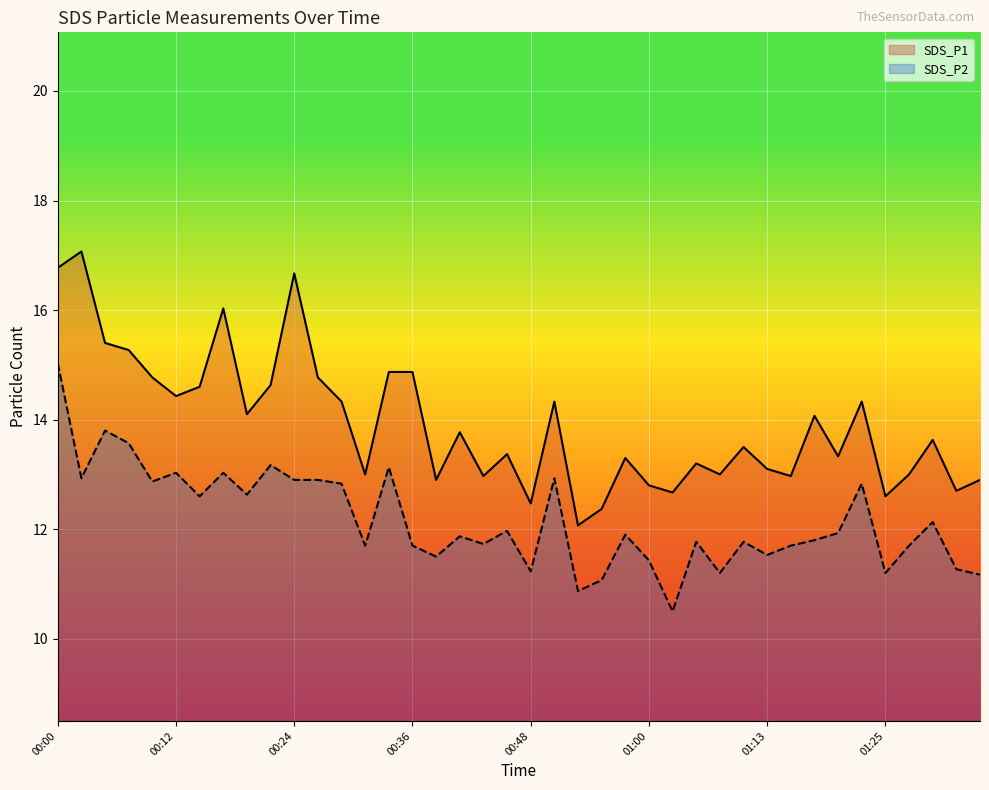

Is the value of SDS_P2 at 00:29 greater than the value of SDS_P1 at 01:10?

No